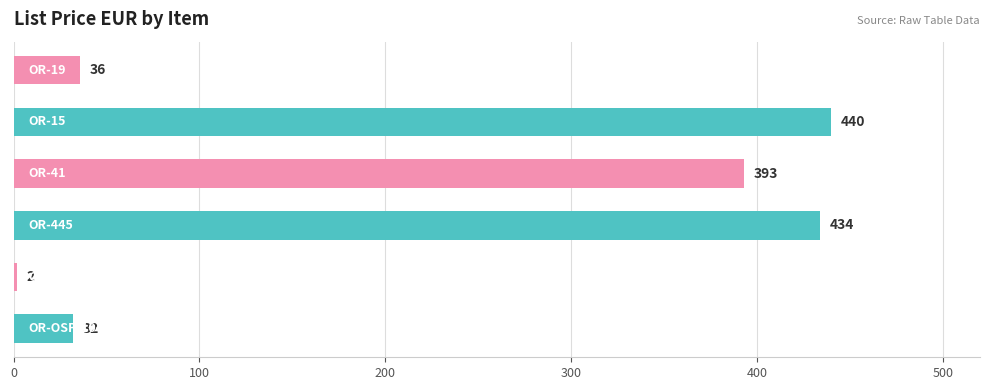

What is the difference between the second highest and minimum values?

432